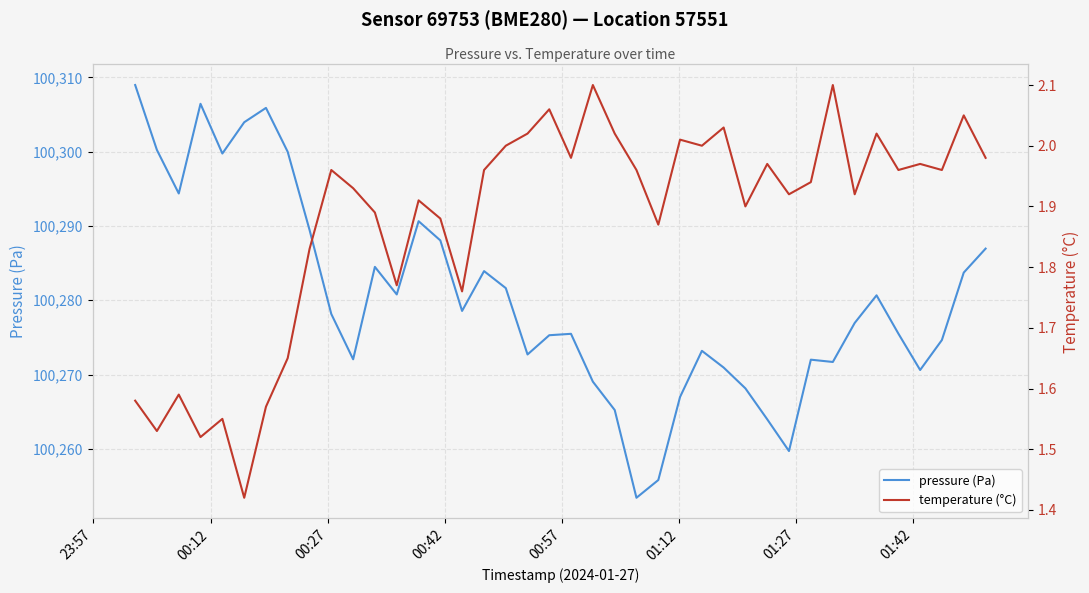

Is the value of temperature (°C) at 14 greater than the value of pressure (Pa) at 9?

No